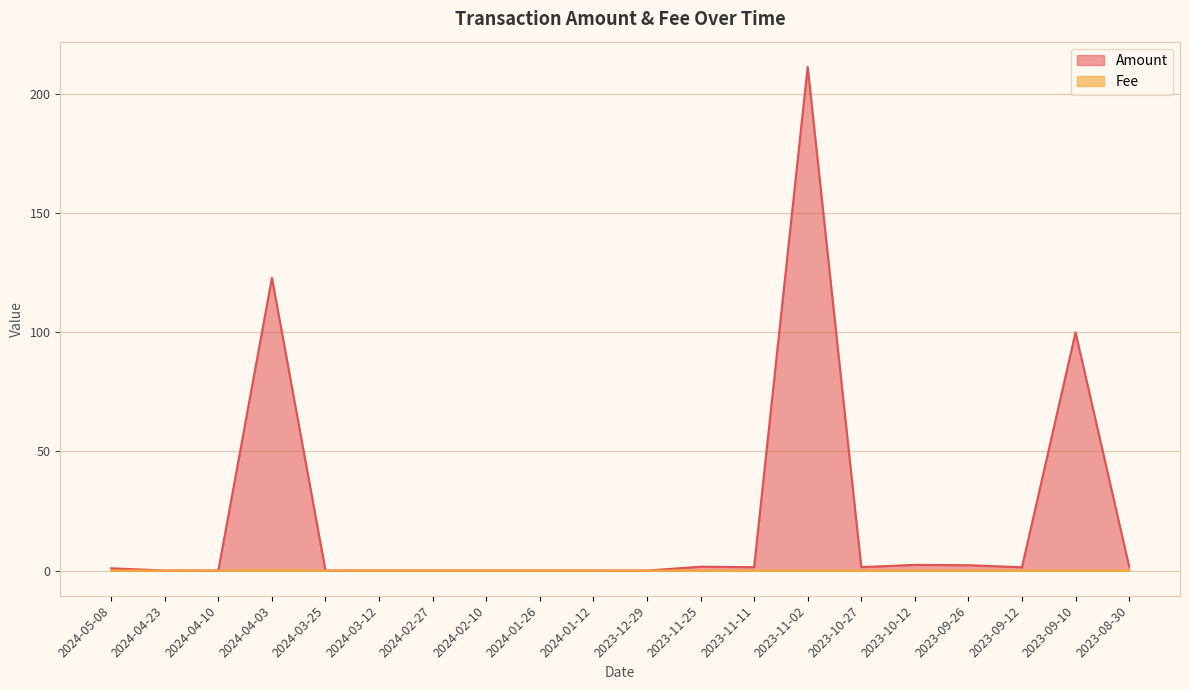

At which category is the sum across all series the highest?

2023-11-02